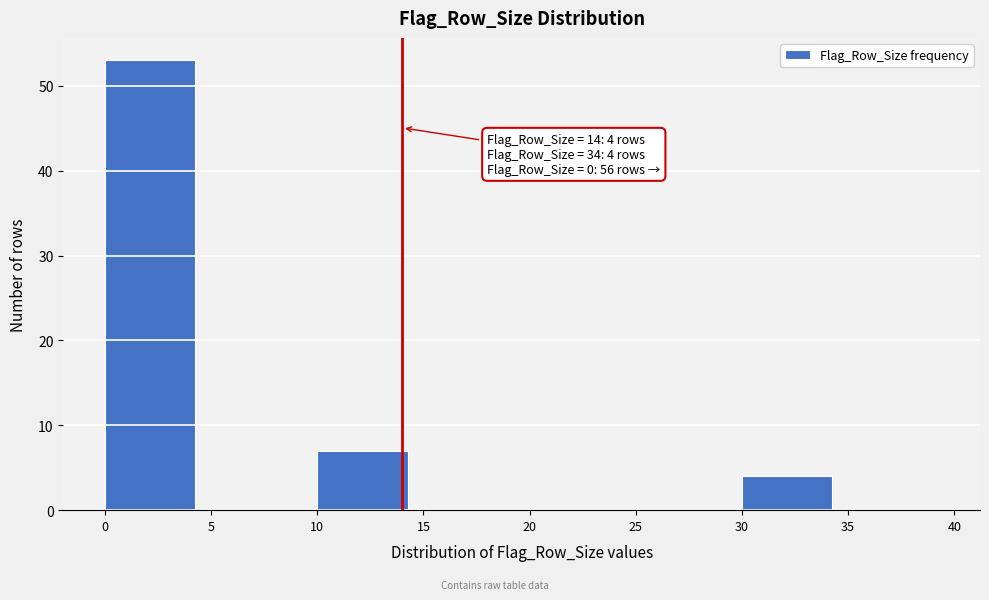

Which range on the x-axis has the tallest bar?

0 to 5